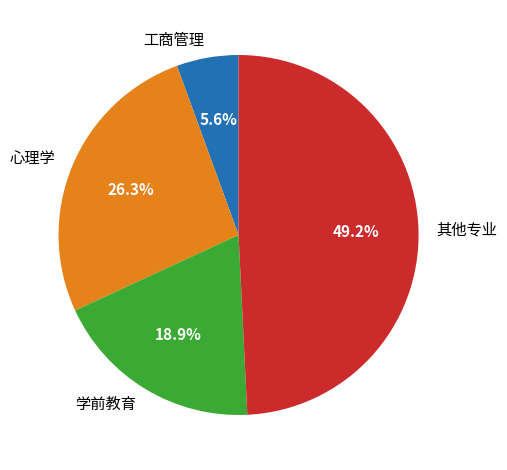

To the nearest percent, what is the difference between the largest and smallest slice percentages?

44%